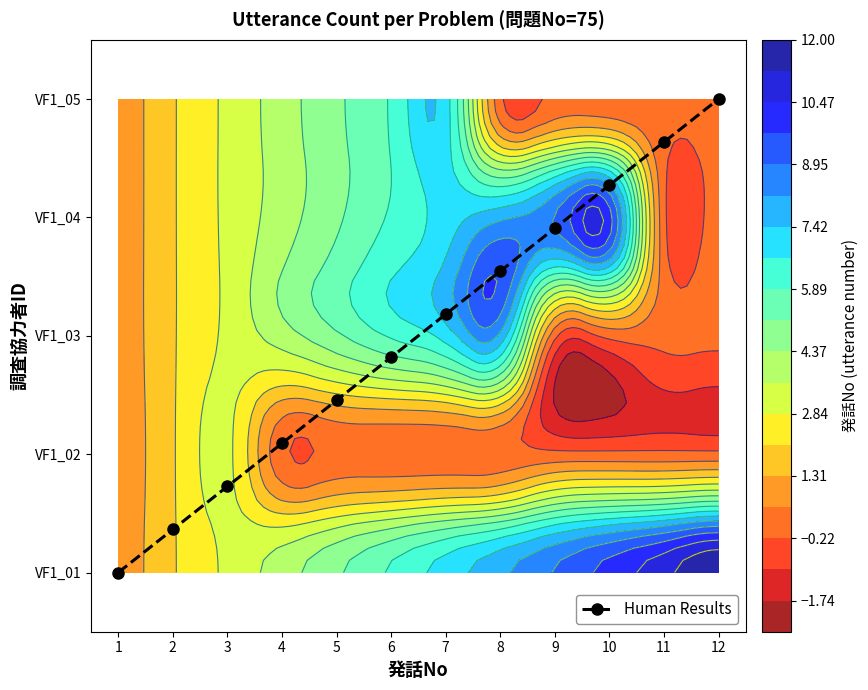

The value at 3 is 0.7. True or false?

True